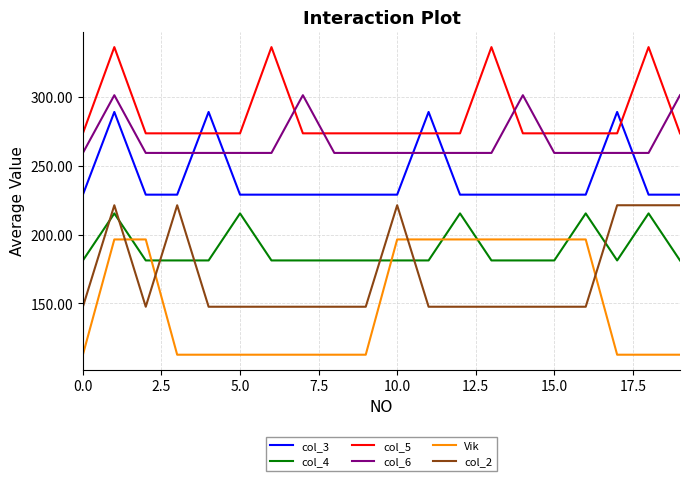

True or false: col_3 and col_4 intersect in this chart.

False